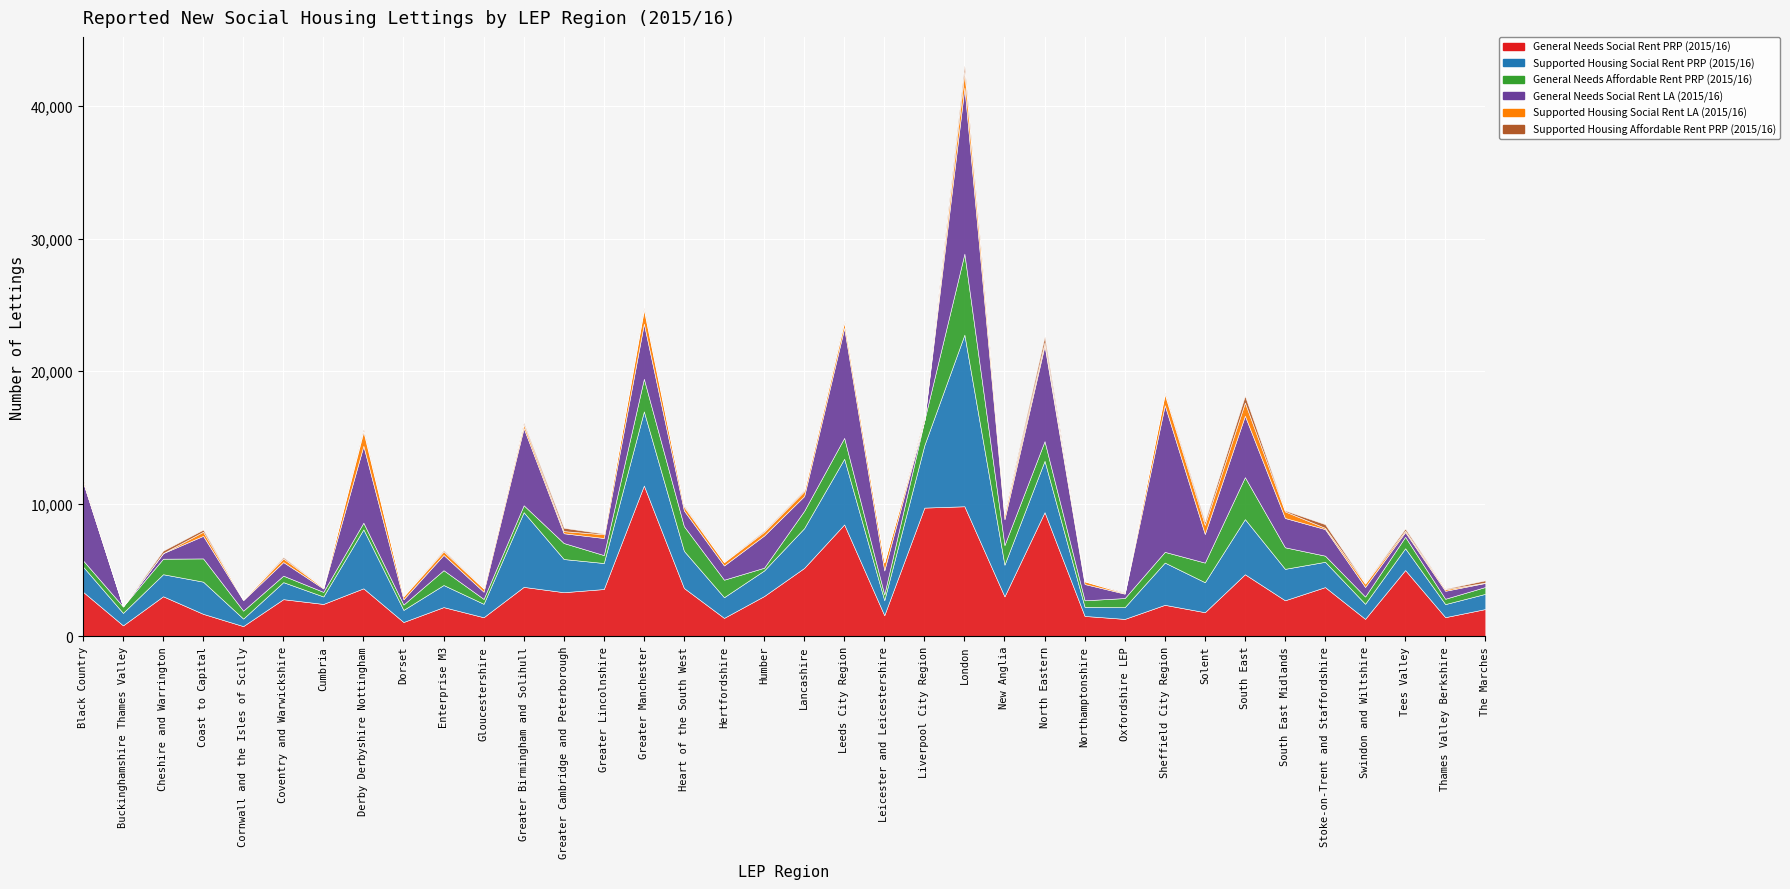

What is the difference between the second highest and minimum values in the General Needs Social Rent LA (2015/16) series?

11062